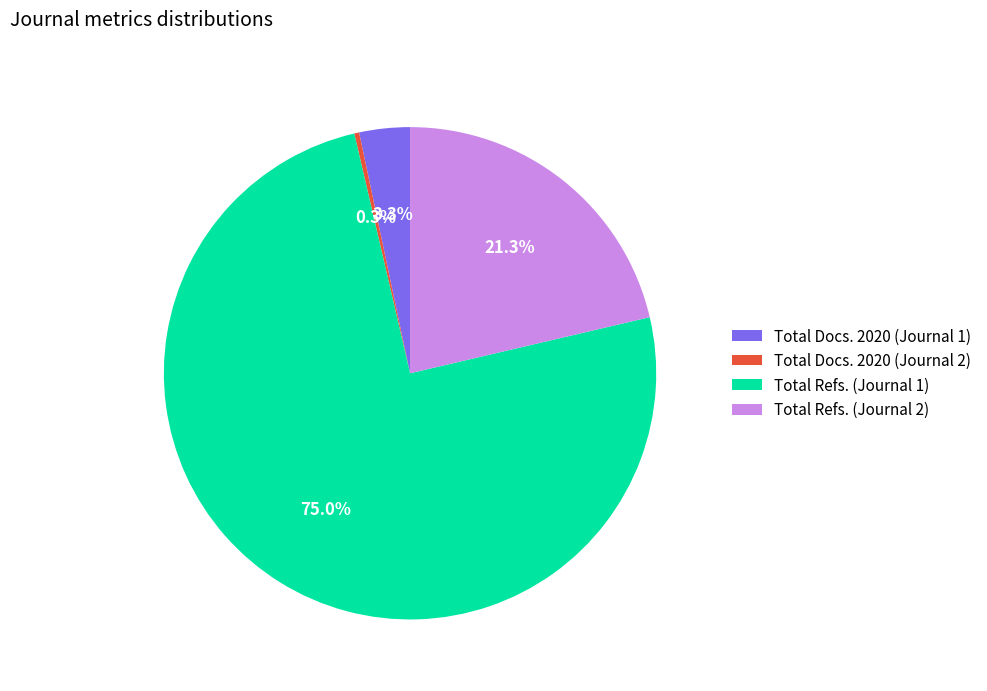

Is there any slice that represents more than half of the pie?

Yes